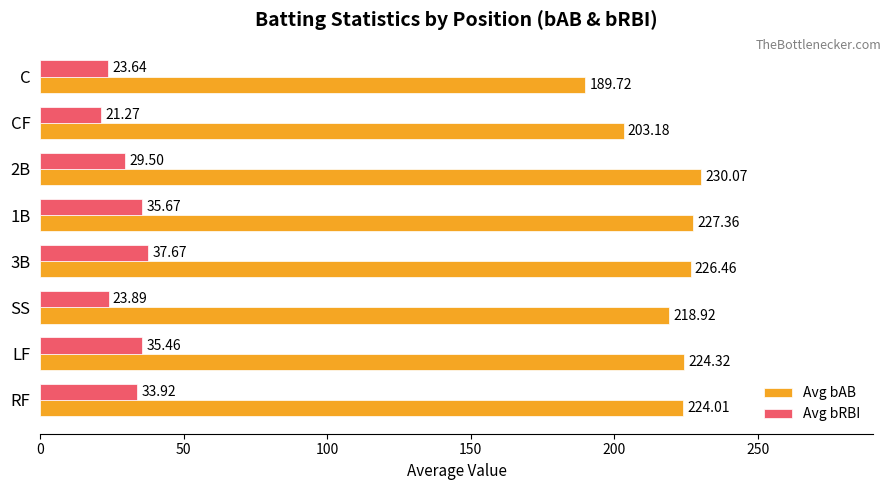

At how many categories does at least one series exceed 48?

8